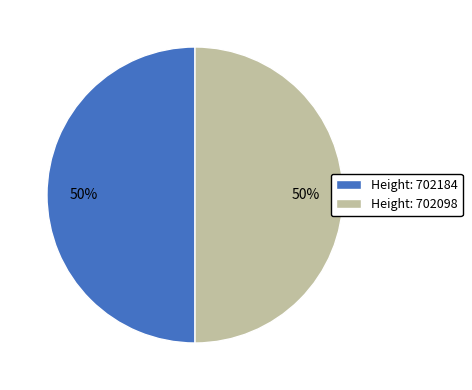

How many segments does this pie chart have?

2